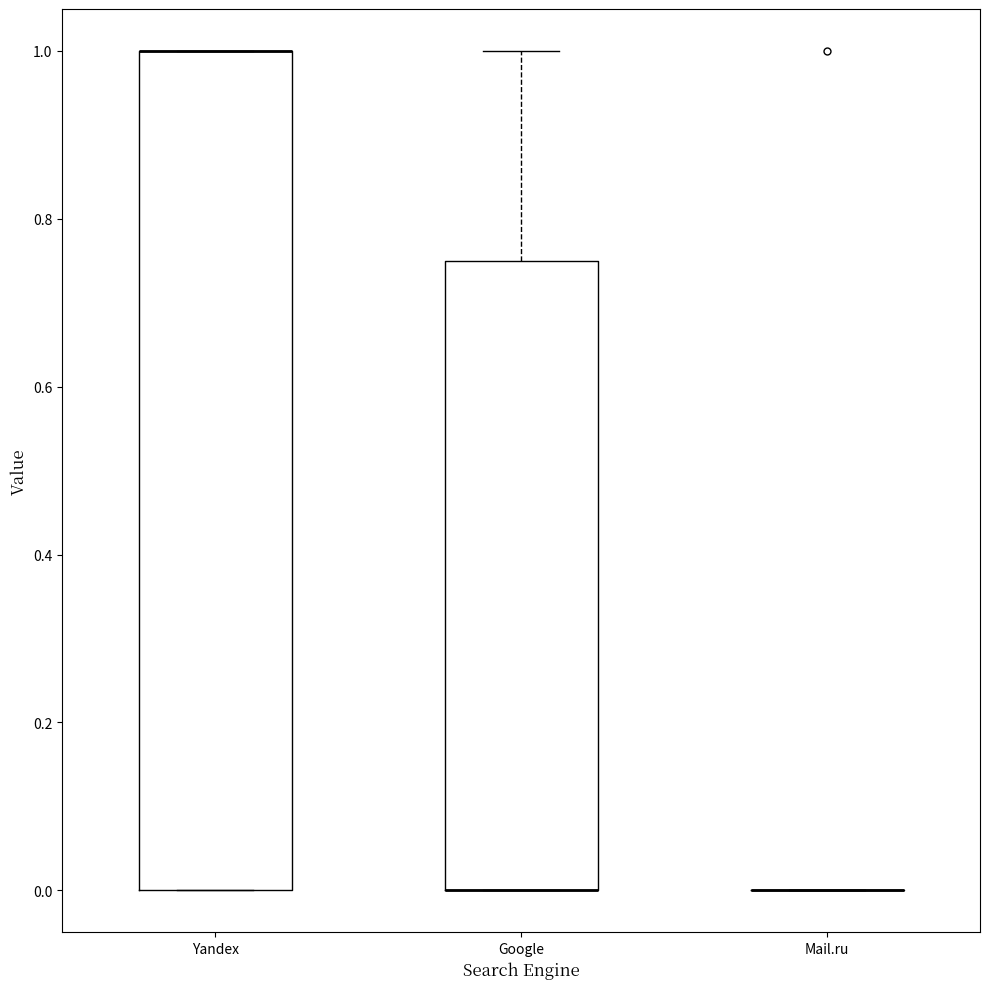

Where is the lower edge of the box for Yandex on the y-axis? The values are not printed on the chart, so give them approximately, as read against the axis.

0.00